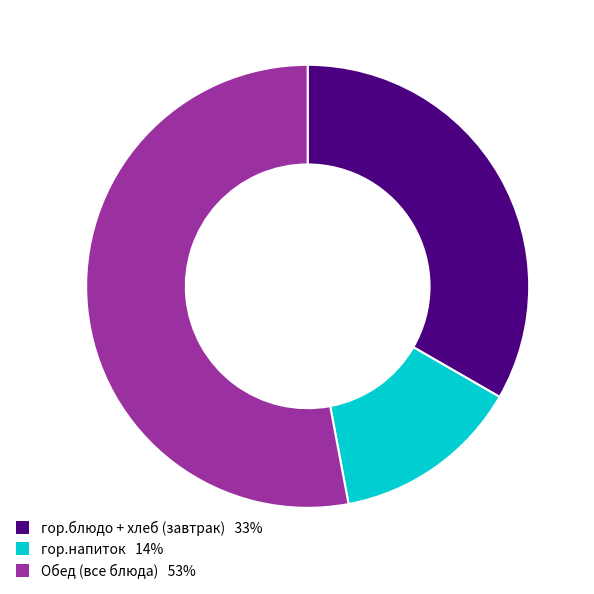

Is there a majority slice in this chart?

Yes